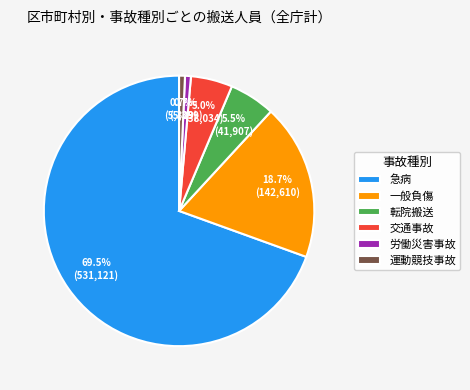

To the nearest percent, what is the difference between the largest and smallest slice percentages?

69%